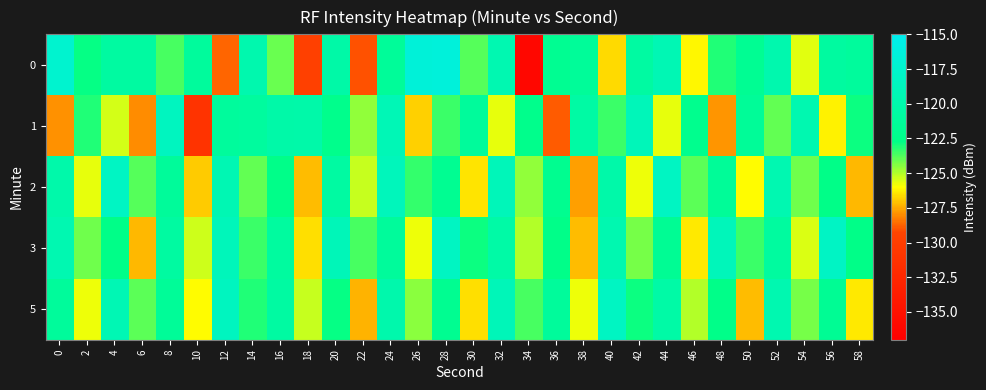

Reading right to left, what are all the values shown in this chart?

0: 58=-121.1	56=-120.9	54=-125.6	52=-119.8	50=-121.8	48=-123.1	46=-126.1	44=-119.4	42=-120.7	40=-126.6	38=-121.4	36=-122.0	34=-136.1	32=-119.6	30=-123.8	28=-116.5	26=-116.7	24=-121.4	22=-129.0	20=-120.4	18=-129.7	16=-124.0	14=-119.9	12=-128.7	10=-121.1	8=-123.6	6=-120.8	4=-120.8	2=-122.8	0=-117.3
1: 58=-122.9	56=-126.2	54=-119.7	52=-124.0	50=-121.5	48=-127.9	46=-122.2	44=-125.7	42=-119.0	40=-123.5	38=-120.6	36=-128.9	34=-122.3	32=-125.7	30=-121.2	28=-123.5	26=-126.8	24=-119.2	22=-124.6	20=-122.3	18=-120.2	16=-120.3	14=-121.1	12=-121.2	10=-131.2	8=-118.6	6=-128.0	4=-125.5	2=-123.1	0=-127.9
2: 58=-127.2	56=-122.7	54=-124.1	52=-119.6	50=-126.0	48=-121.5	46=-123.9	44=-118.3	42=-125.8	40=-120.2	38=-127.7	36=-122.1	34=-124.6	32=-119.0	30=-126.5	28=-121.9	26=-123.3	24=-118.8	22=-125.2	20=-120.7	18=-127.1	16=-122.6	14=-124.0	12=-119.5	10=-126.9	8=-121.3	6=-123.8	4=-118.2	2=-125.7	0=-120.1
3: 58=-122.7	56=-118.1	54=-125.6	52=-121.0	50=-123.5	48=-118.9	46=-126.3	44=-121.8	42=-124.2	40=-119.7	38=-127.1	36=-122.6	34=-125.0	32=-120.5	30=-122.9	28=-118.3	26=-125.8	24=-121.2	22=-123.7	20=-119.1	18=-126.6	16=-121.0	14=-123.5	12=-118.9	10=-125.3	8=-120.8	6=-127.2	4=-122.7	2=-124.1	0=-119.6
5: 58=-126.3	56=-121.8	54=-124.2	52=-119.7	50=-127.1	48=-122.6	46=-125.0	44=-120.5	42=-122.9	40=-118.3	38=-125.8	36=-121.2	34=-123.7	32=-119.1	30=-126.6	28=-122.0	26=-124.5	24=-119.9	22=-127.3	20=-122.8	18=-125.2	16=-120.7	14=-123.1	12=-118.6	10=-126.0	8=-121.5	6=-123.9	4=-119.3	2=-125.8	0=-121.2